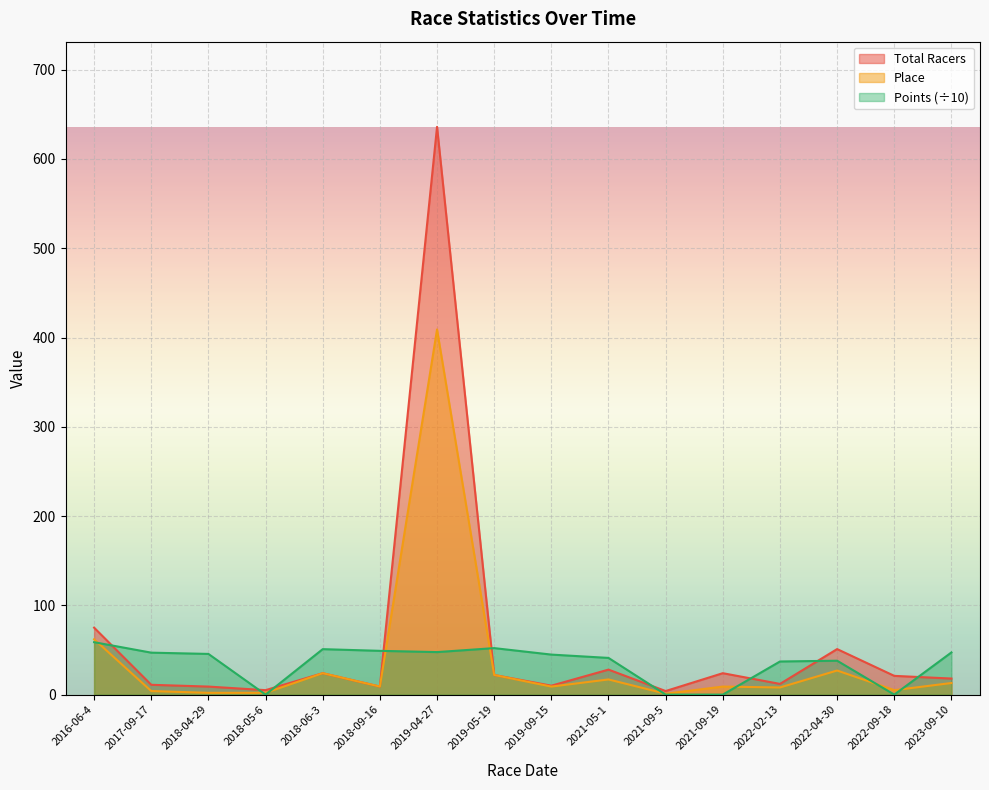

True or false: Total Racers has more than 2 interior local peaks.

True